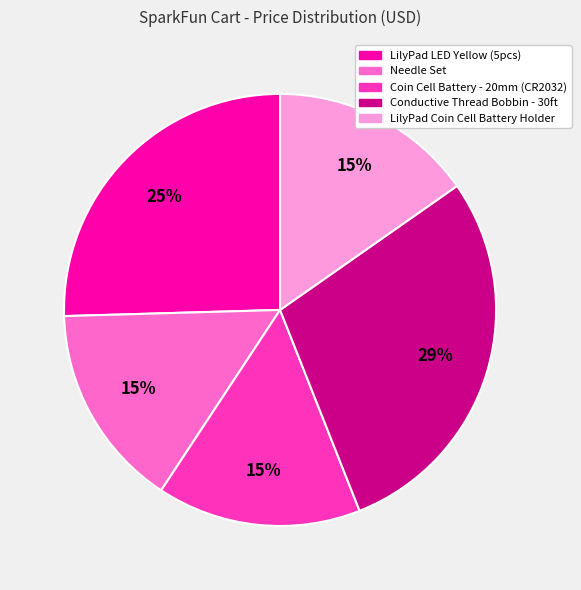

Is the sum of Conductive Thread Bobbin - 30ft and Needle Set greater than half?

No